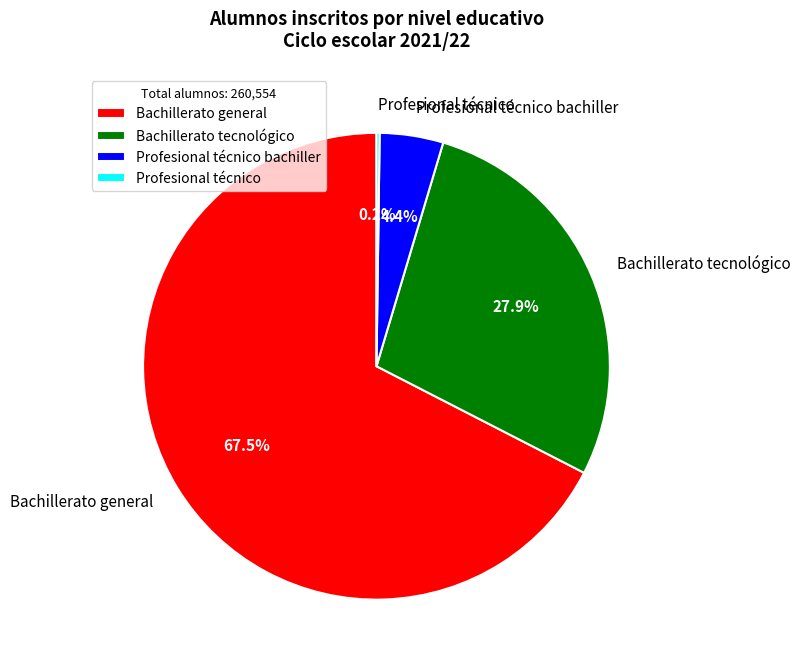

Which category has the biggest portion of the pie?

Bachillerato general